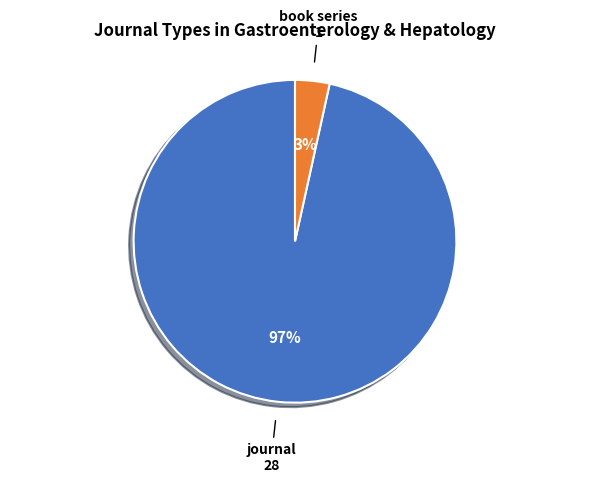

Does any single category account for the majority?

Yes